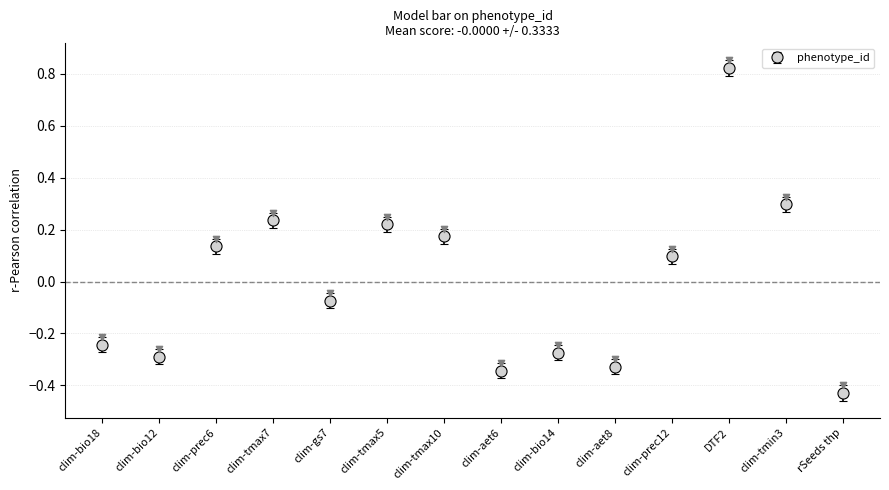

What is the change in value from clim-bio18 to clim-prec6?

+0.4